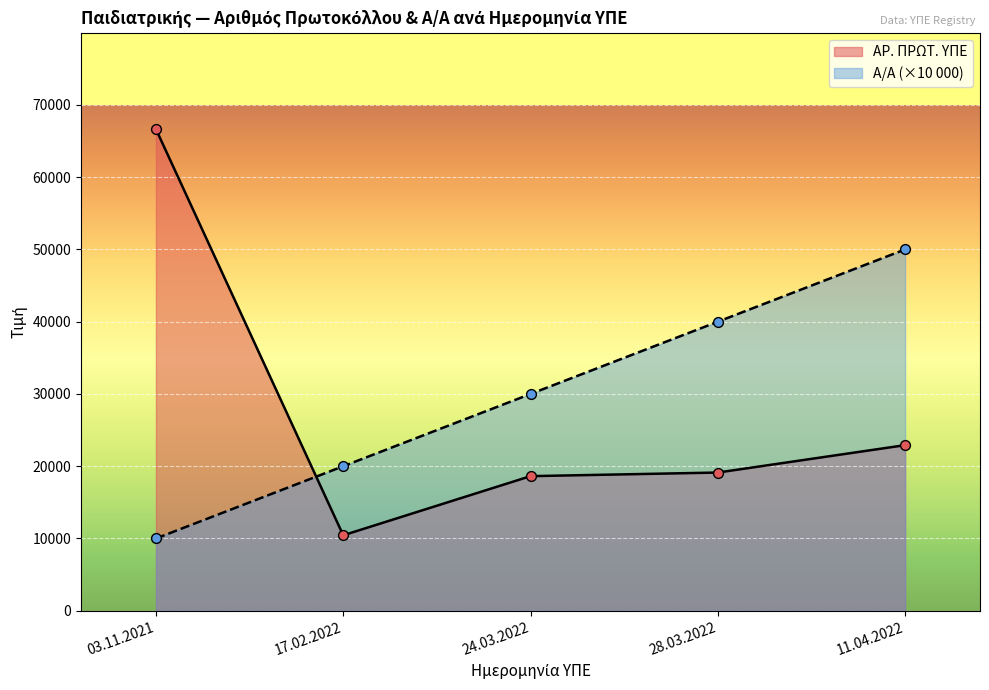

What are all the series names shown in the legend?

ΑΡ. ΠΡΩΤ. ΥΠΕ, Α/Α (×10 000)